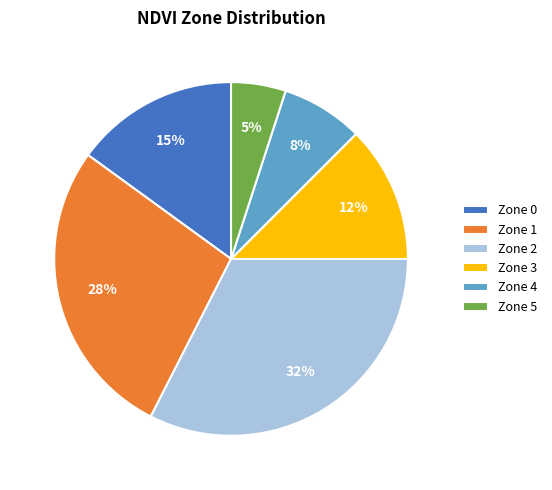

To the nearest percent, what is the average slice percentage?

17%